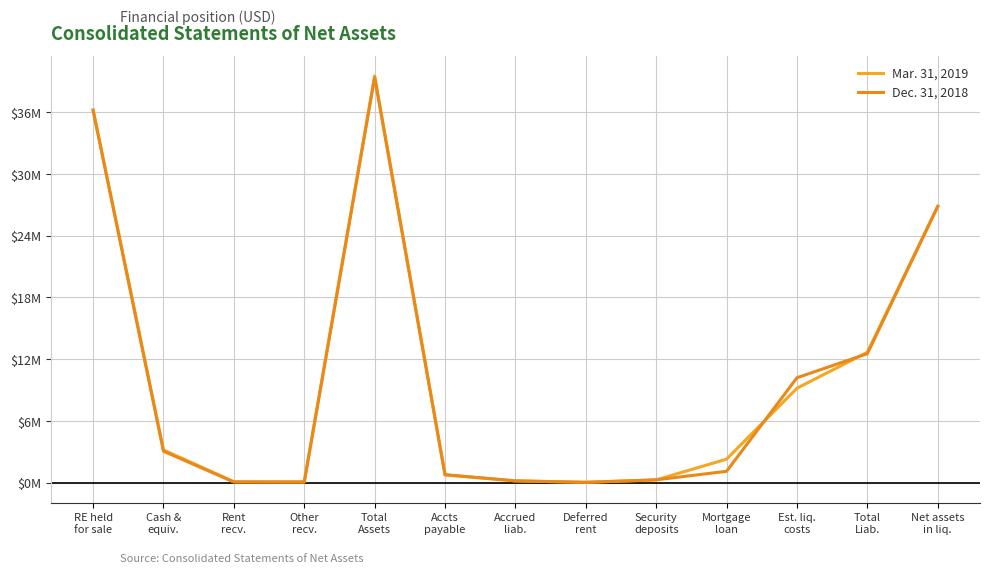

Is this an area chart (filled region under the line)?

No